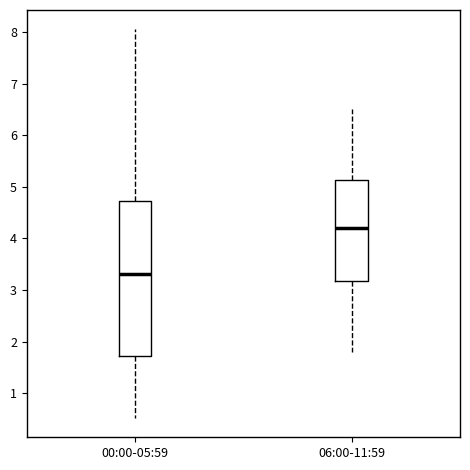

Which box has the highest median line?

06:00-11:59